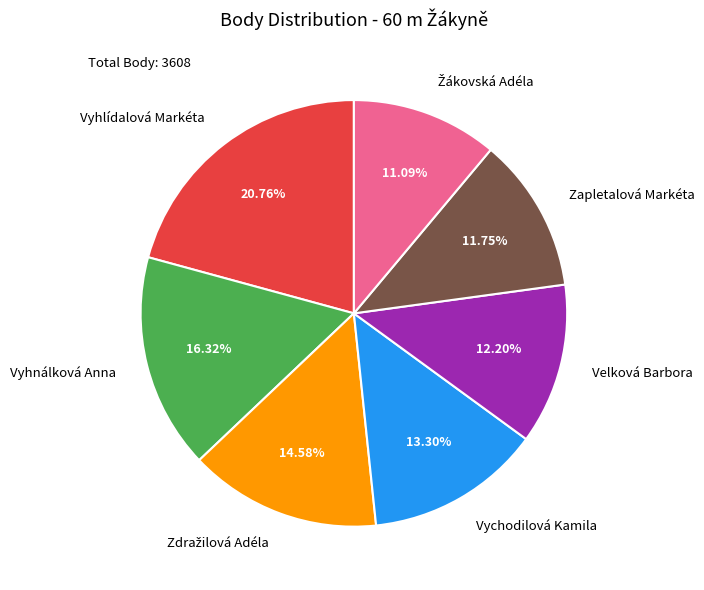

Which slice is the largest?

Vyhlídalová Markéta